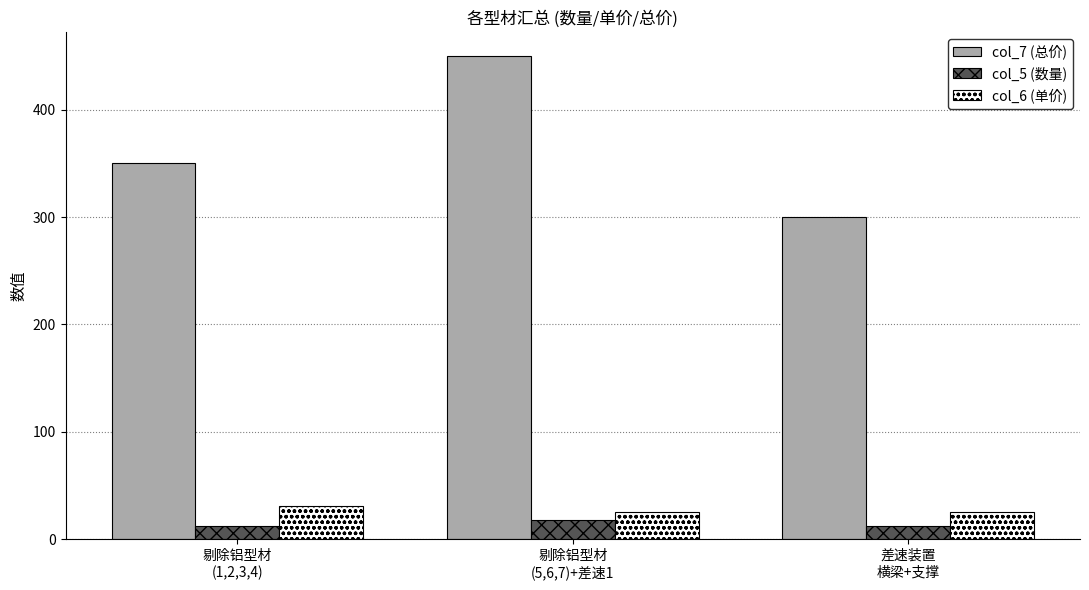

Which series has the widest spread of values?

col_7 (总价)